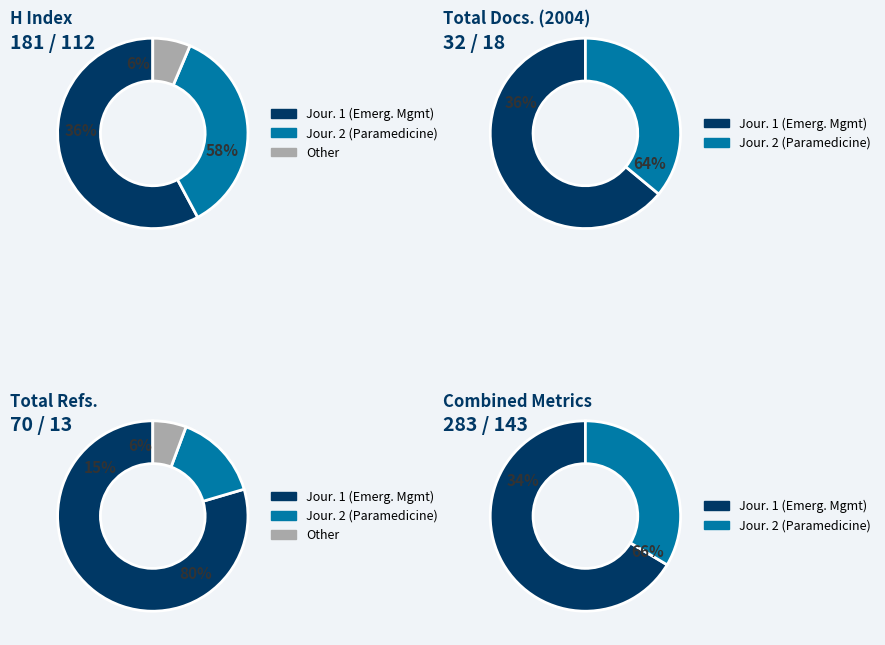

How many slices are in this pie chart?

2